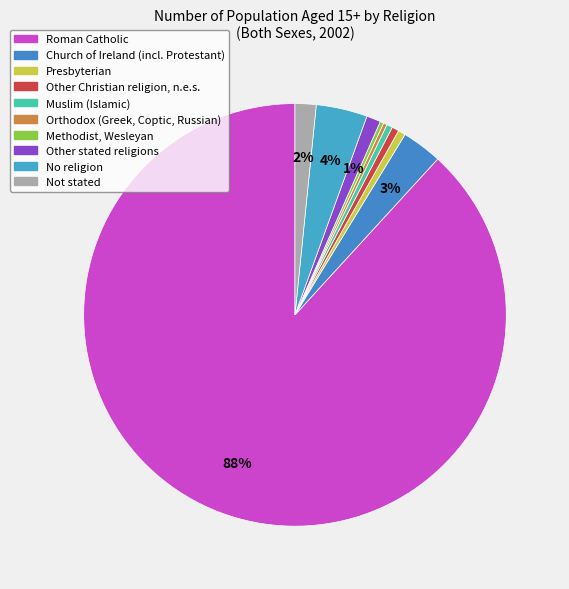

To the nearest percent, what percentage of the pie is Other stated religions?

1%